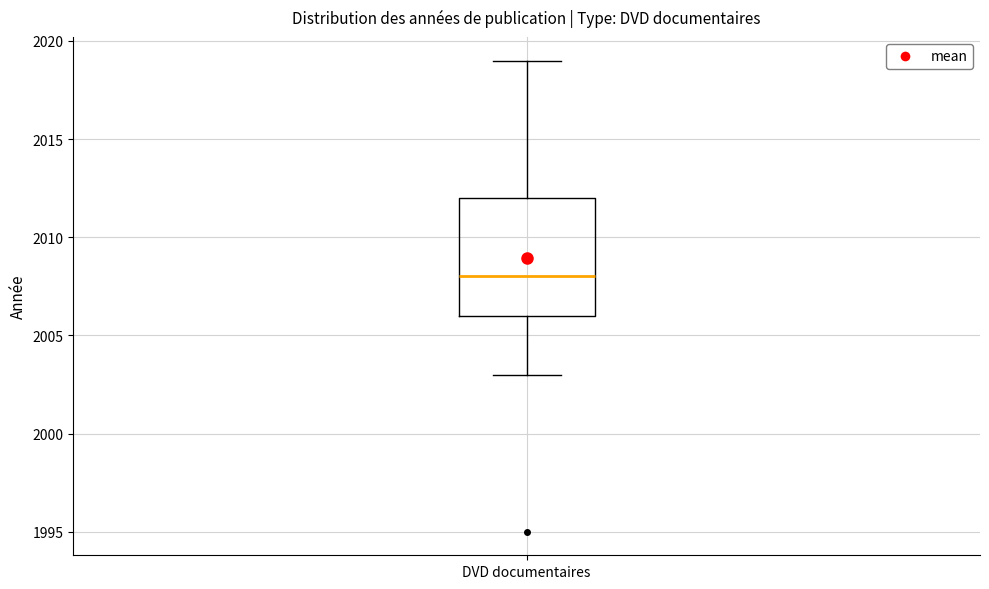

Read this box plot against the y-axis: the position of the median line, the range covered by the box, and the ends of both whiskers. The values are not printed on the chart, so give them approximately, as read against the axis.

median 2008, box 2006 to 2012, whiskers 2003 to 2019